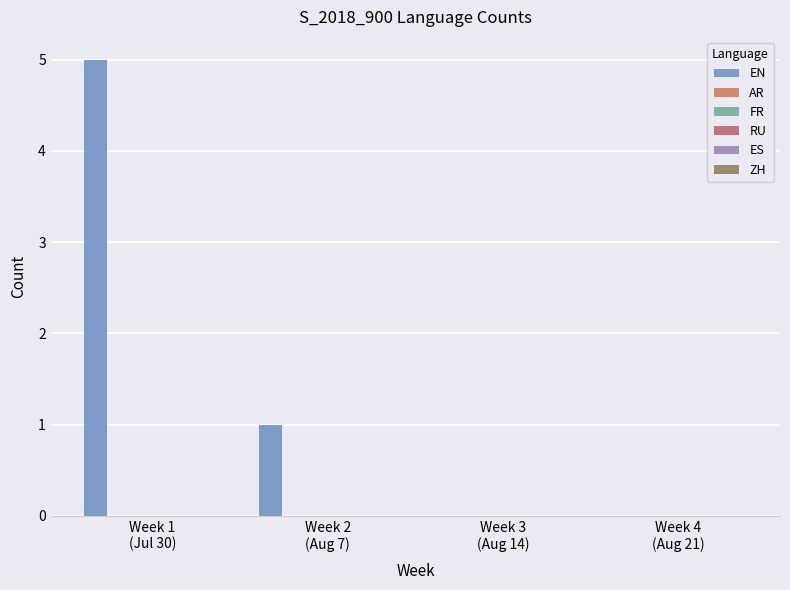

Count the number of categories in the chart.

4